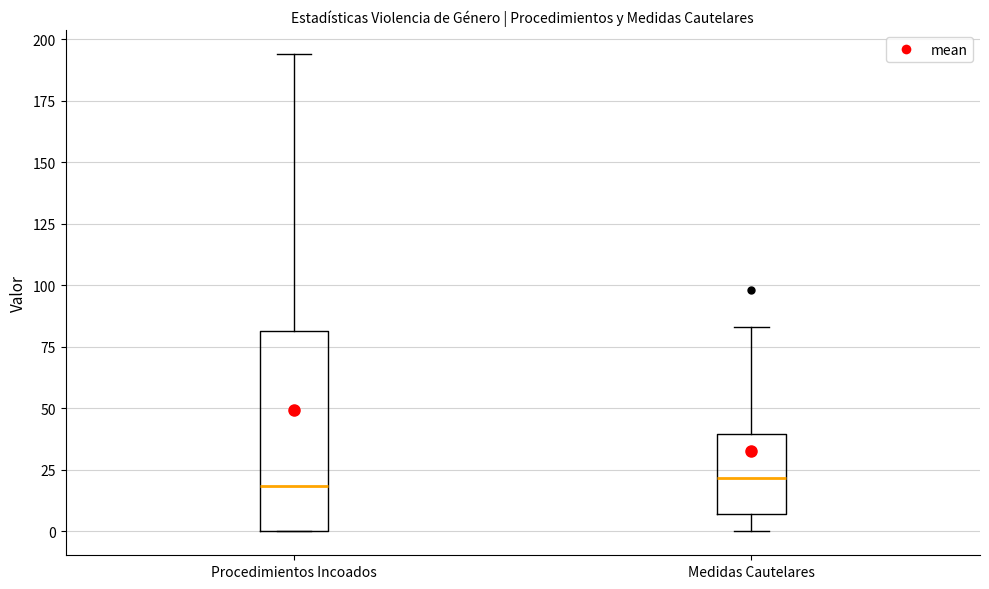

Reading left to right, transcribe this box plot: for each box, give where its median line is, the range the box spans, and where its two whiskers end, as read against the y-axis. The values are not printed on the chart, so give them approximately, as read against the axis.

Procedimientos Incoados: median 20, box 0 to 80, whiskers 0 to 195
Medidas Cautelares: median 20, box 5 to 40, whiskers 0 to 85